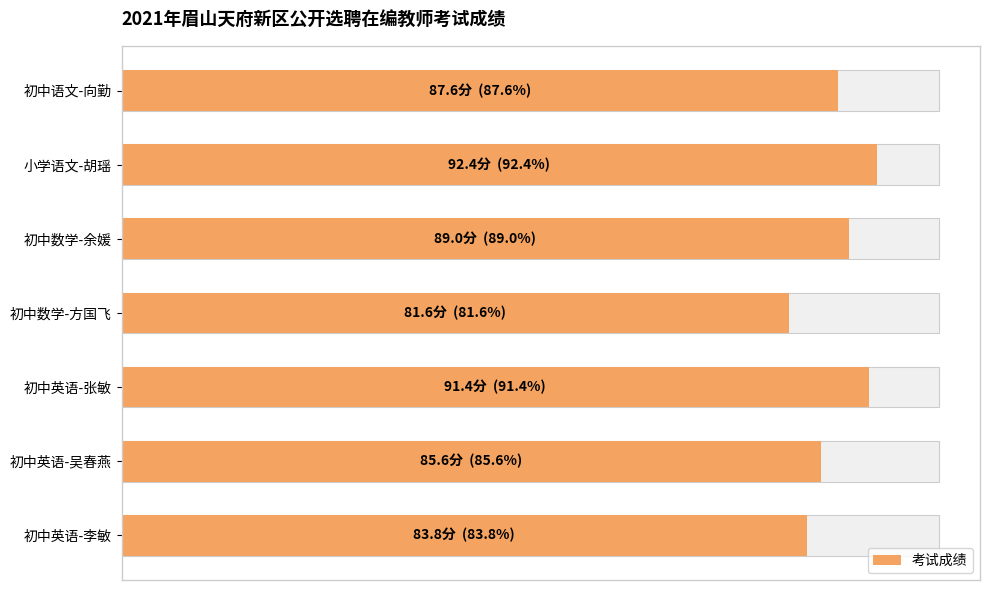

Is it true that the value at 小学语文-胡瑶 is 37.4?

False